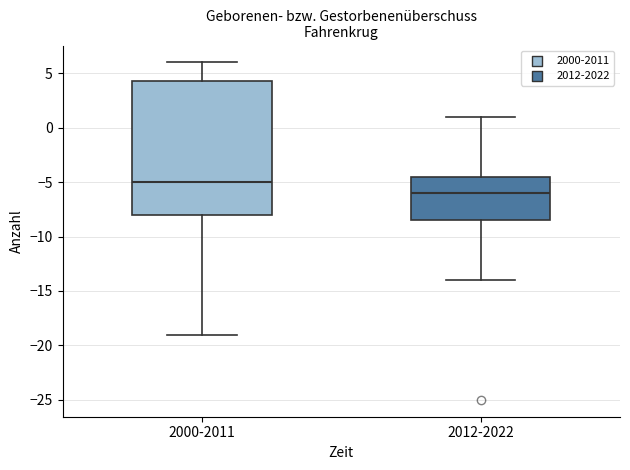

Reading left to right, read every box against the y-axis: the position of its median line, the range the box covers, and the ends of its whiskers. The values are not printed on the chart, so give them approximately, as read against the axis.

2000-2011: median -5.0, box -8.0 to 4.5, whiskers -19.0 to 6.0
2012-2022: median -6.0, box -8.5 to -4.5, whiskers -14.0 to 1.0